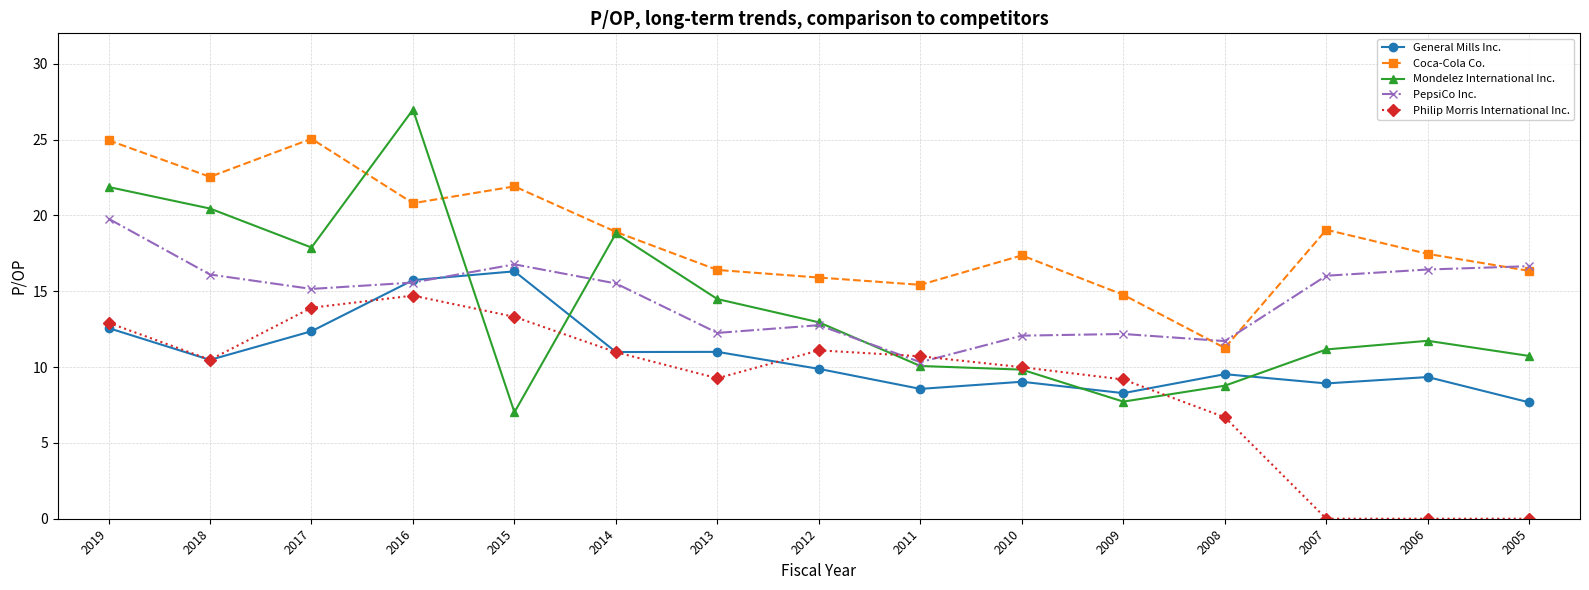

Where is the first local maximum for Coca-Cola Co.?

2017